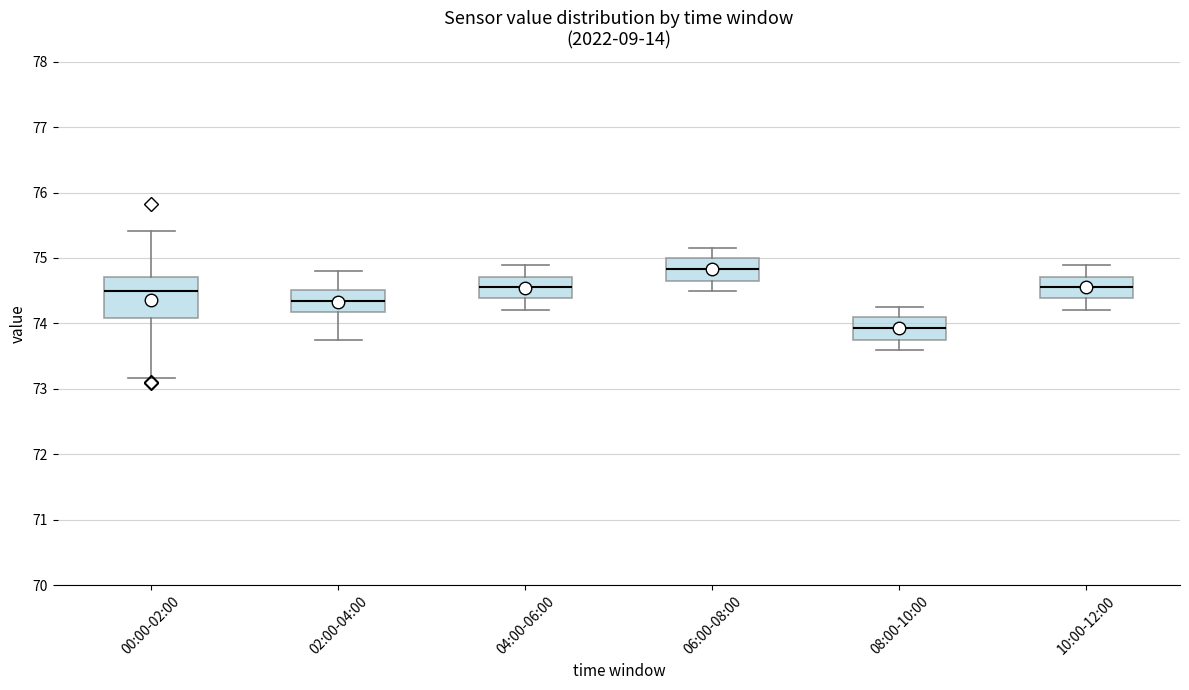

Comparing the boxes themselves (not the whiskers), which one is the tallest?

00:00-02:00